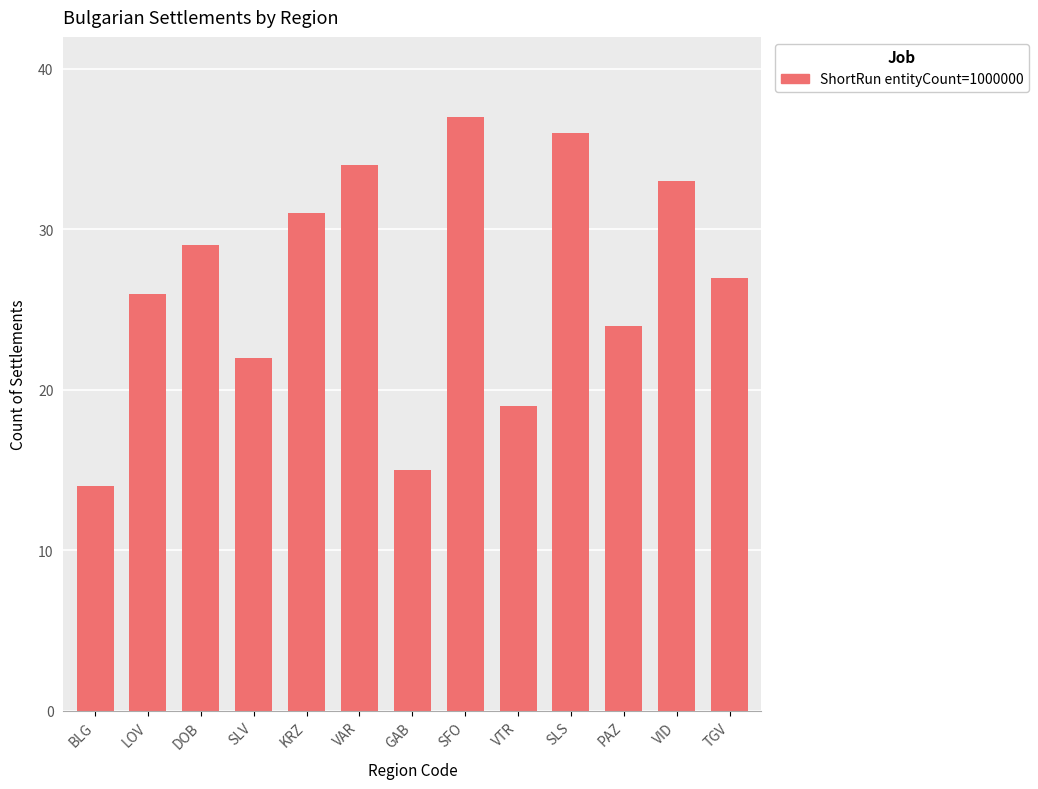

What is the smallest value displayed?

14